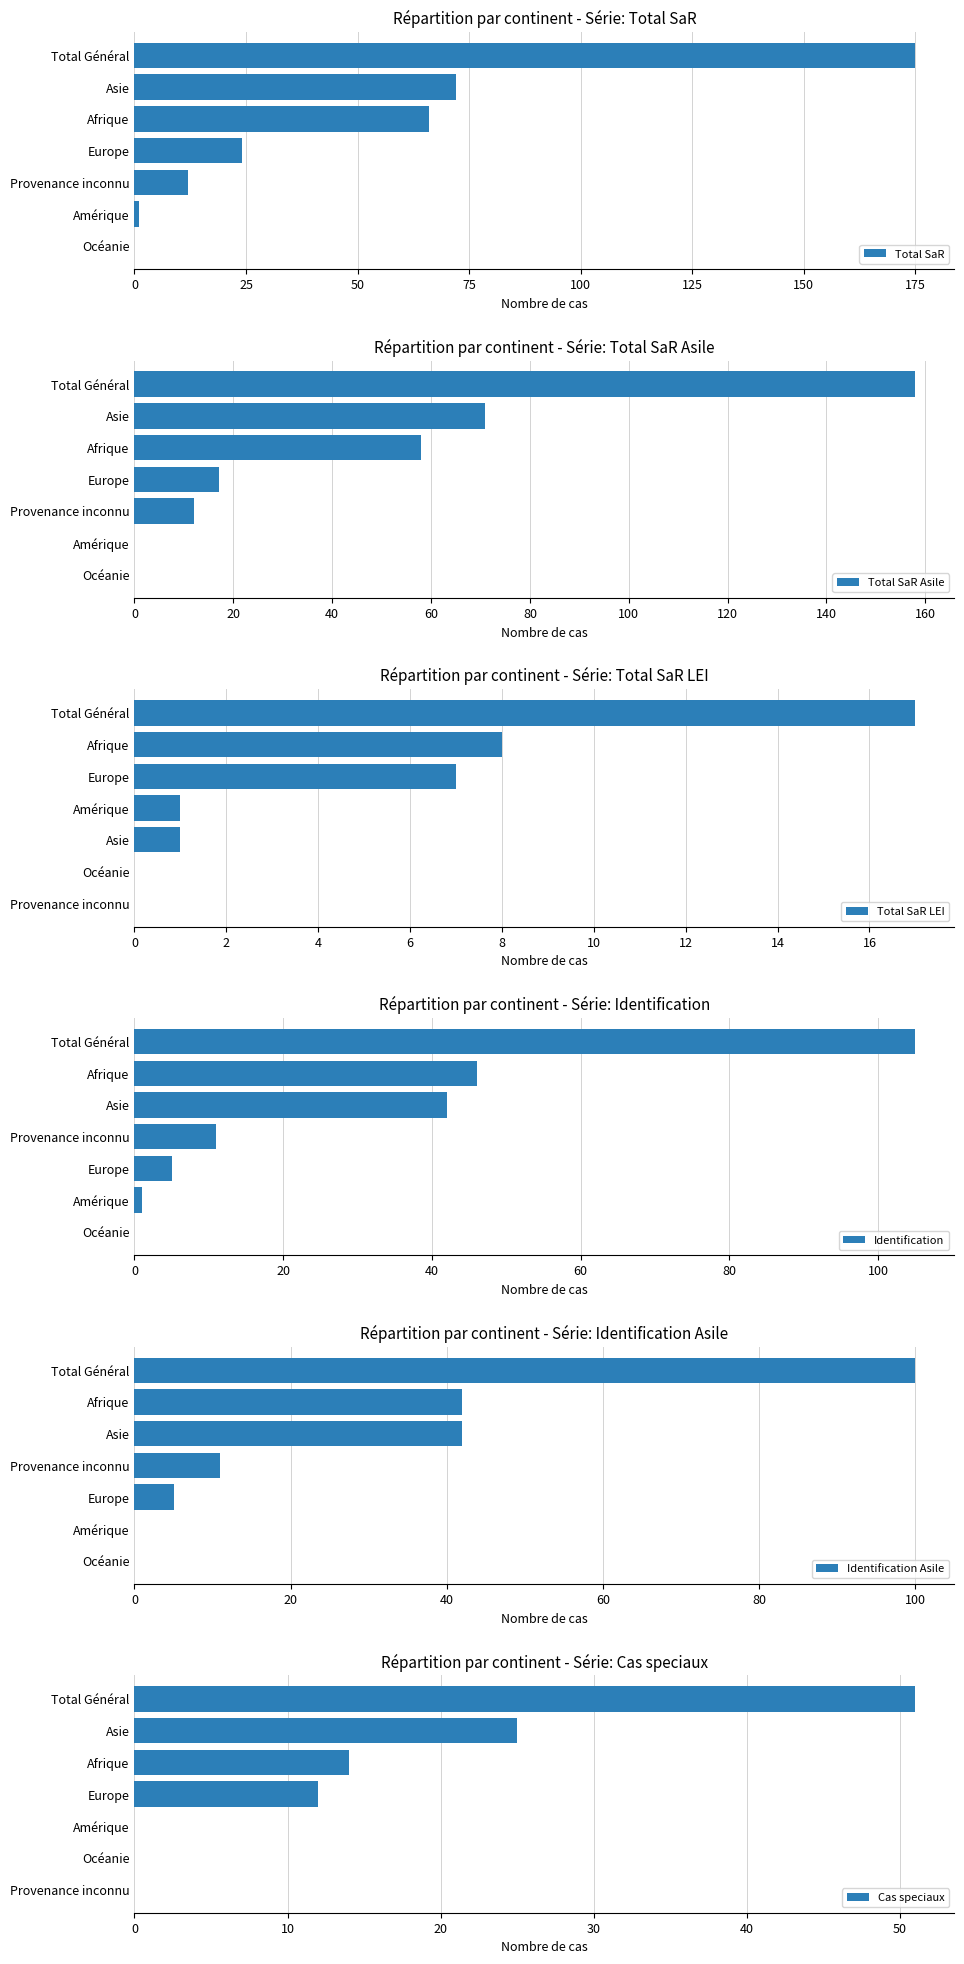

How many data points in Identification are less than 11?

3